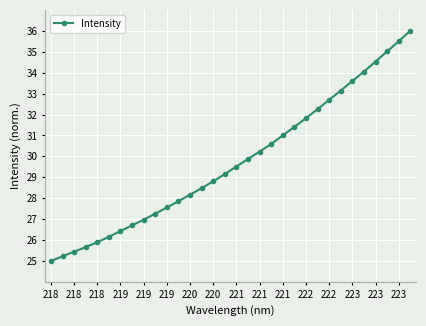

How many lines are shown in the chart?

1